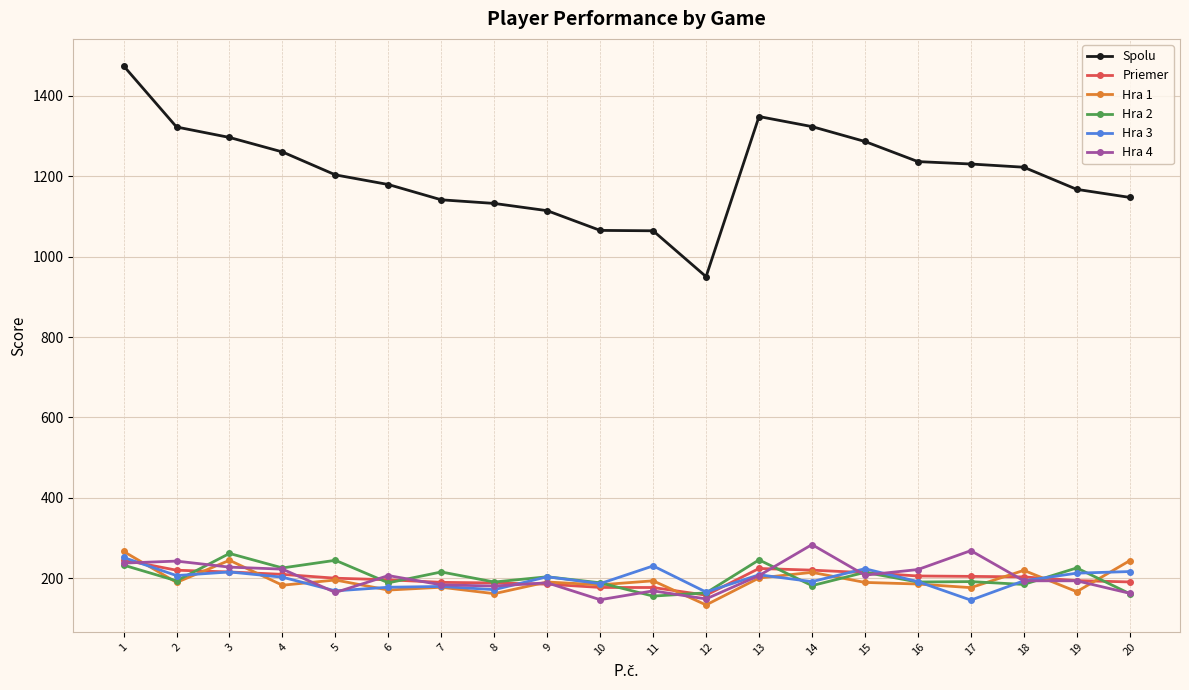

Count the number of categories in the chart.

20